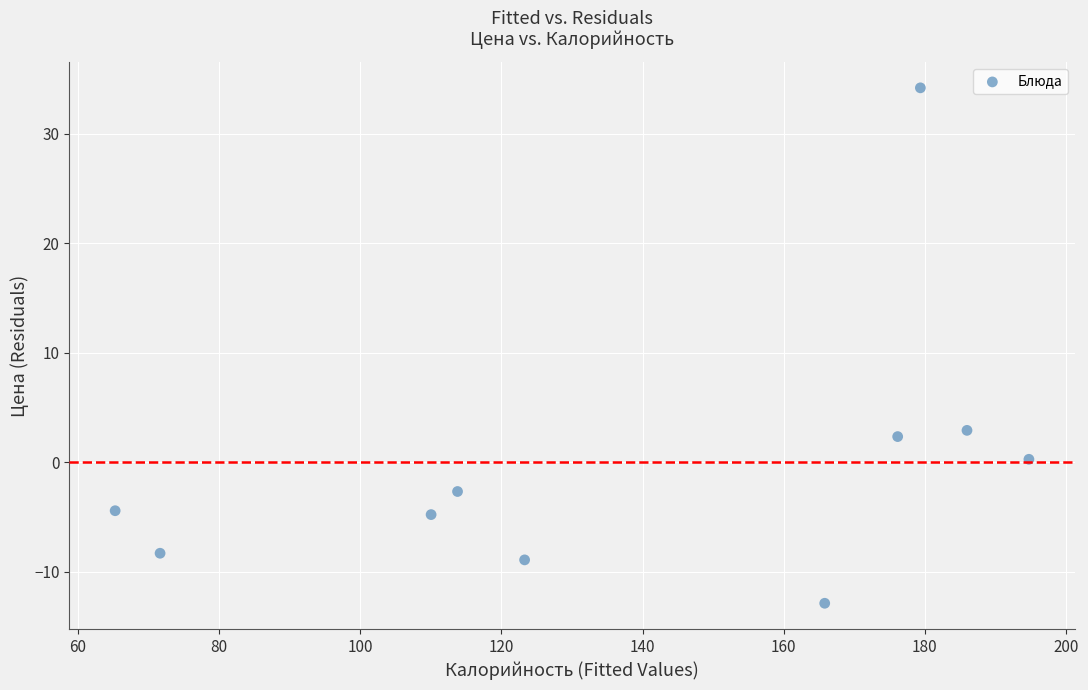

What Y value in the scatter plot is closest to 10?

2.9